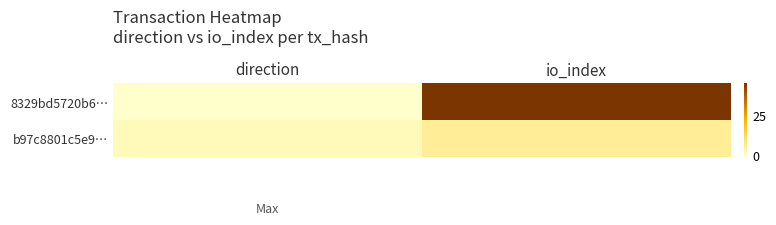

Rank the series at direction from lowest to highest value.

8329bd5720b6…, b97c8801c5e9…